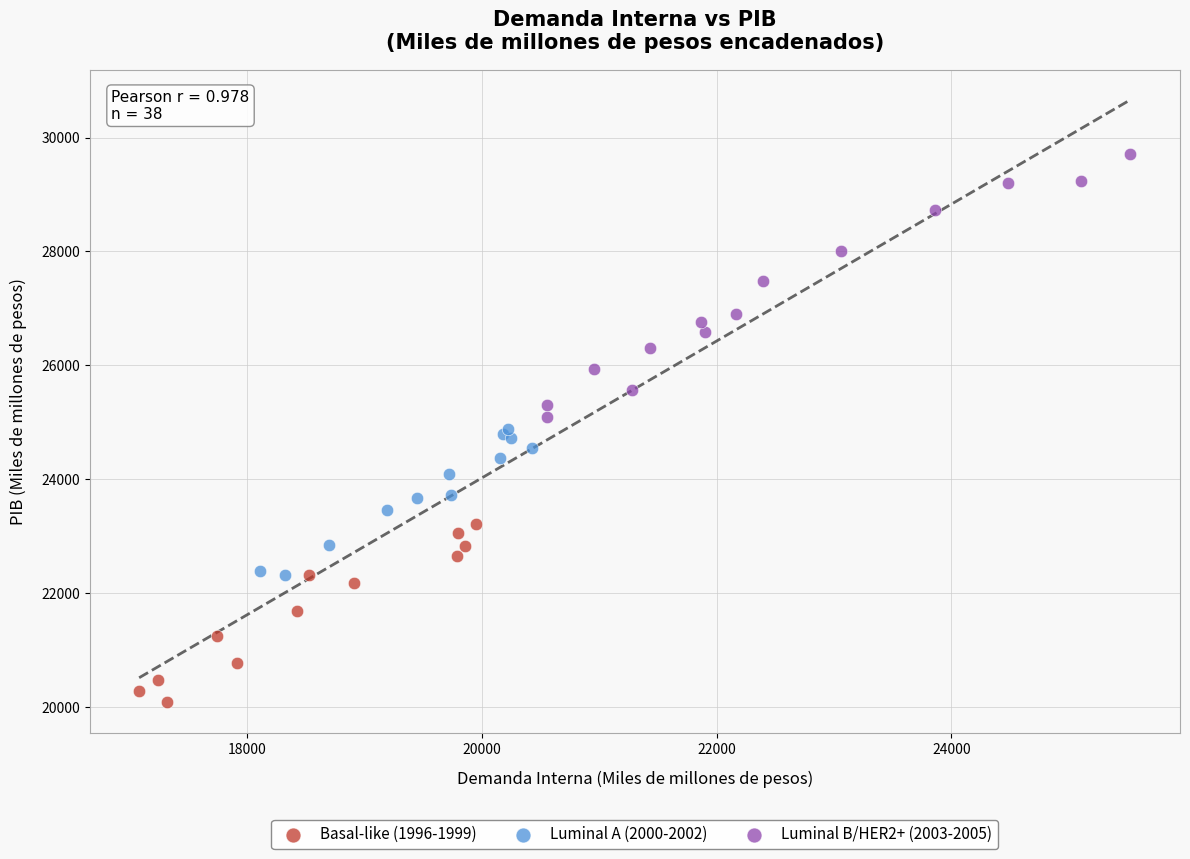

Which series contains the lowest Y value?

Basal-like (1996-1999)